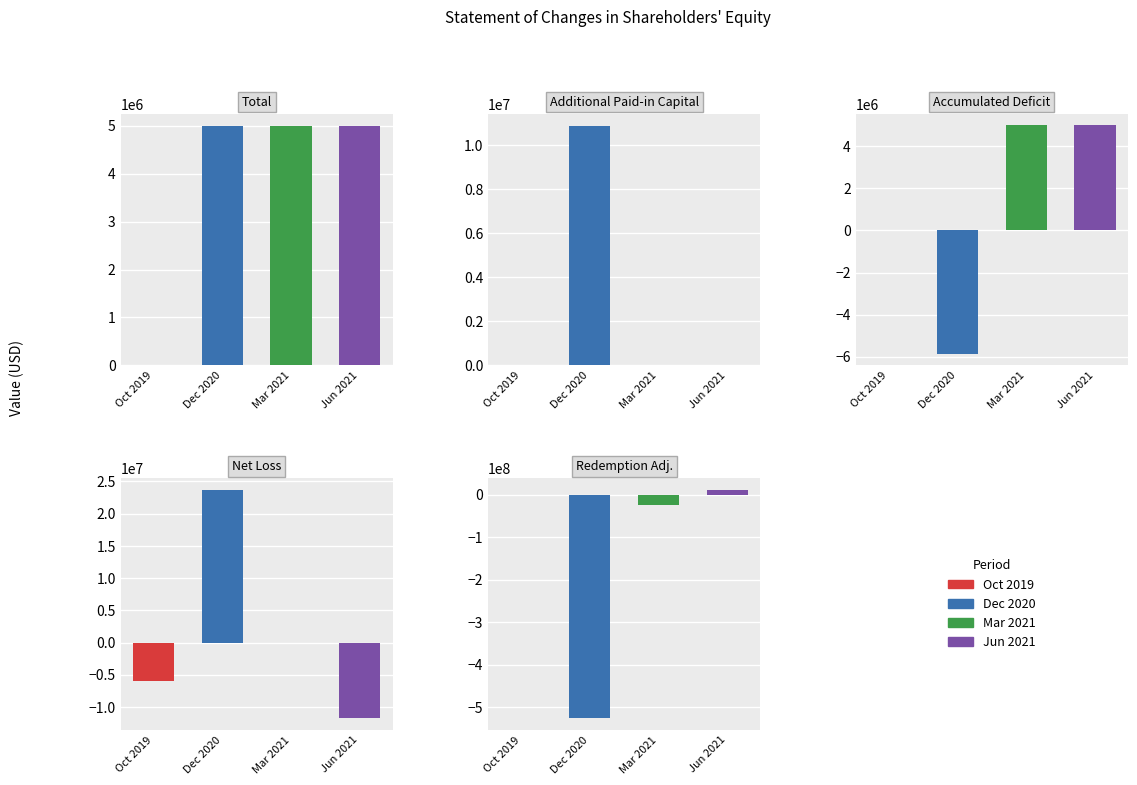

Rank the series at Dec 2020 from lowest to highest value.

Accumulated Deficit, Total, Additional Paid-in Capital